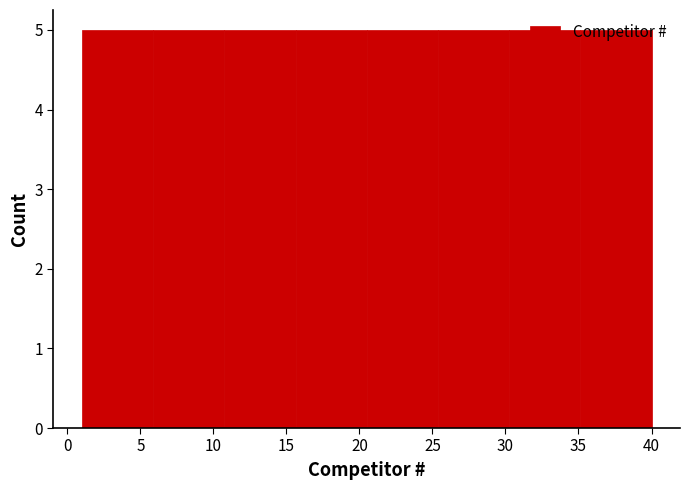

Reading left to right, transcribe this chart: for each bar, give the range it covers on the x-axis and its height. Neither the bar edges nor the heights are printed on the chart, so give them approximately, as read against the axes.

1.0 to 6.0: 5
6.0 to 11.0: 5
11.0 to 15.5: 5
15.5 to 20.5: 5
20.5 to 25.5: 5
25.5 to 30.5: 5
30.5 to 35.0: 5
35.0 to 40.0: 5